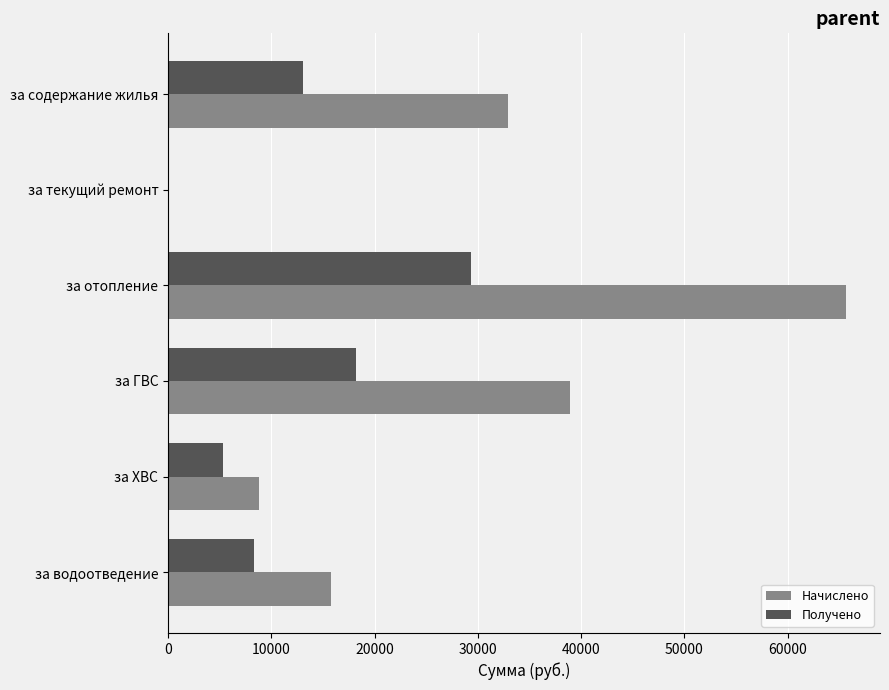

What is the approximate value of Получено at за отопление?

29363.4